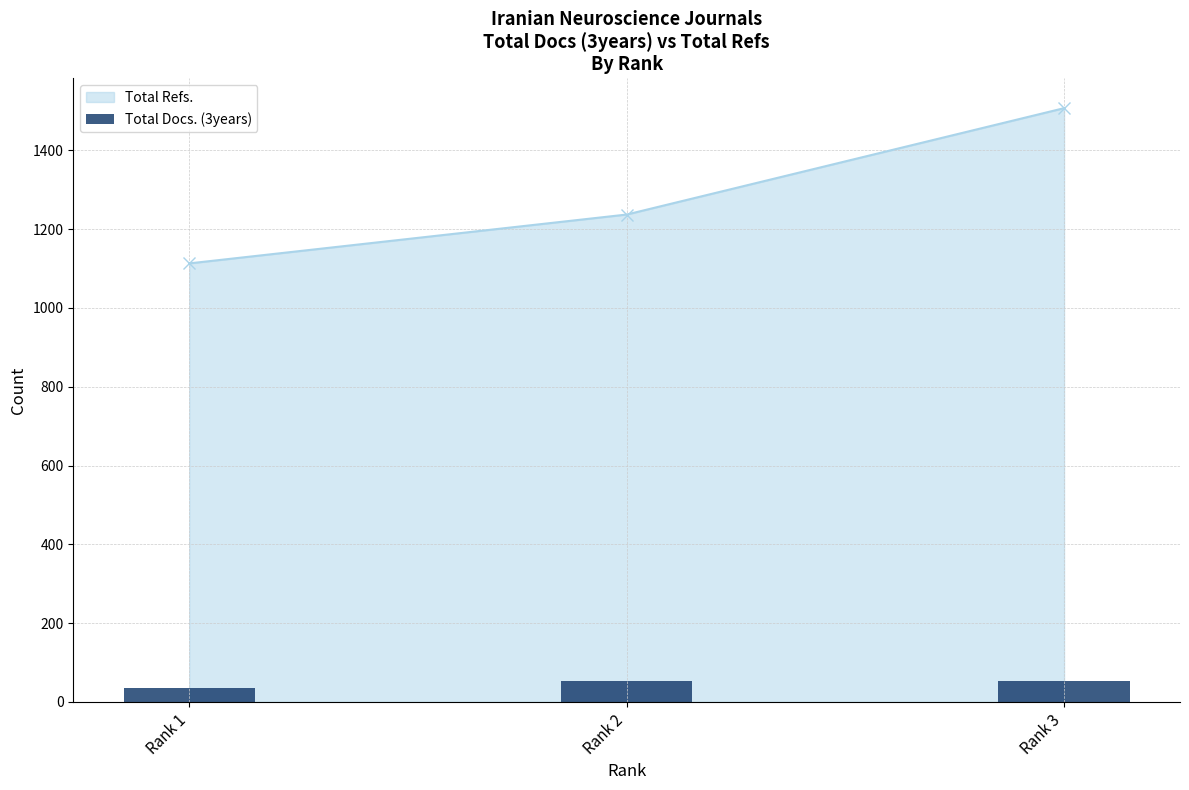

What is the minimum value for Total Refs.?

1113